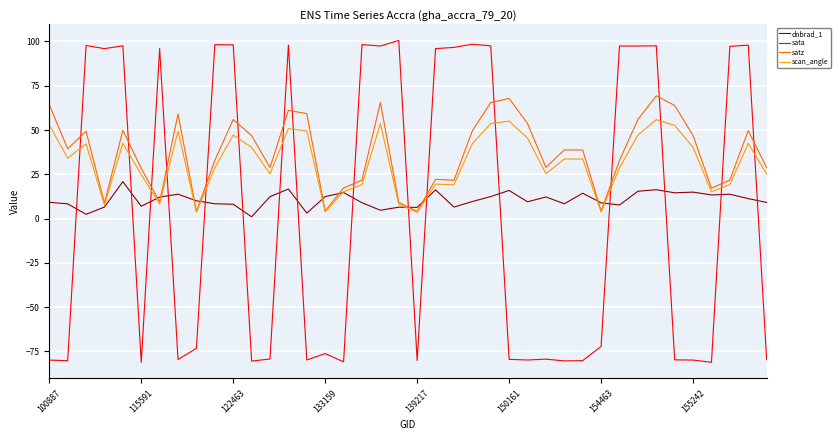

Which series has the largest total across all categories?

satz